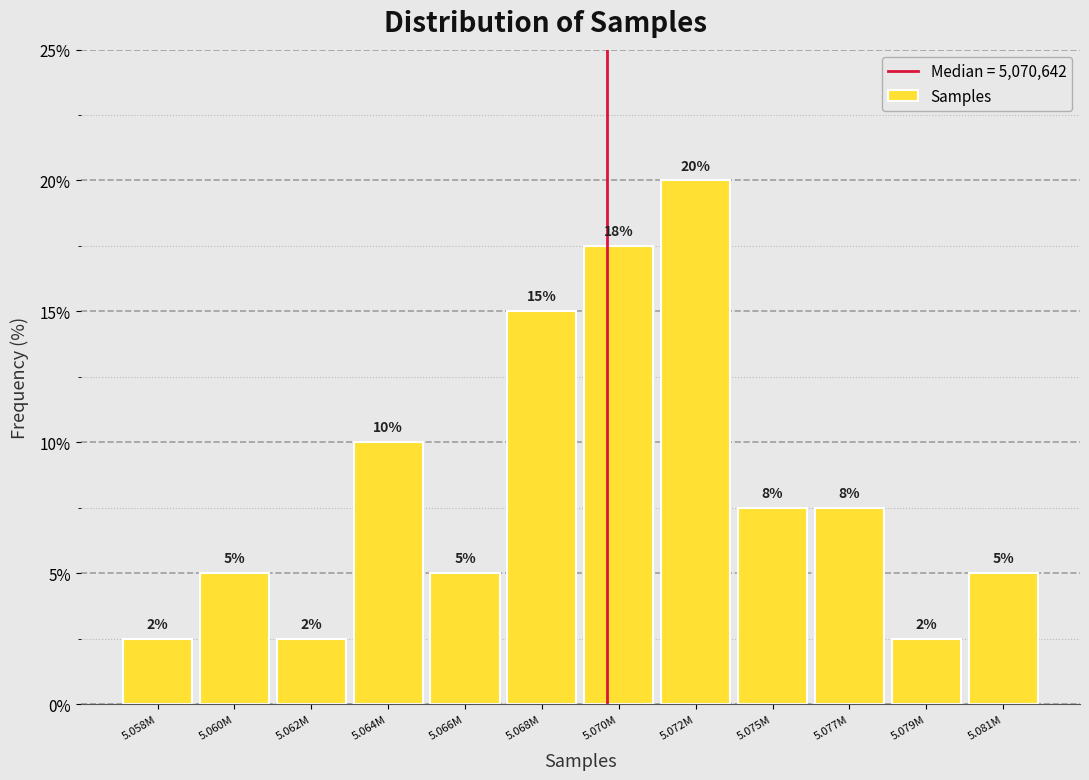

What is the label of the 7th bar from the left?

5.070M